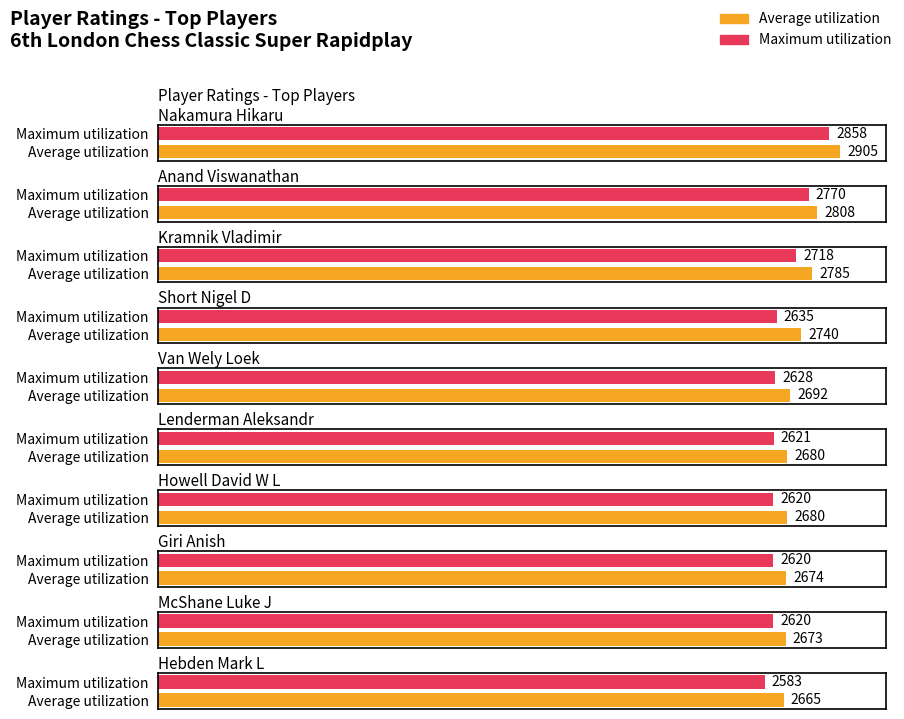

Is the value of Maximum utilization at Kramnik Vladimir greater than the value of Average utilization at Kramnik Vladimir?

No